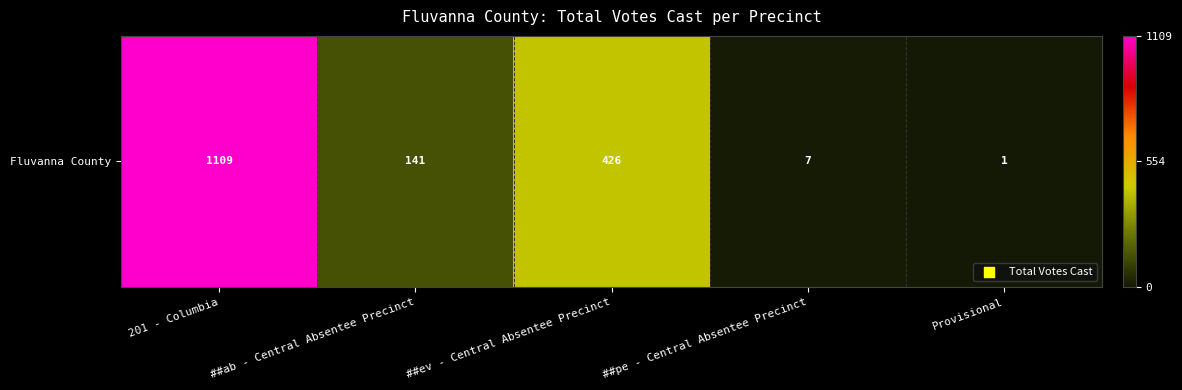

Reading left to right, list all the values displayed in this chart.

1109	141	426	7	1